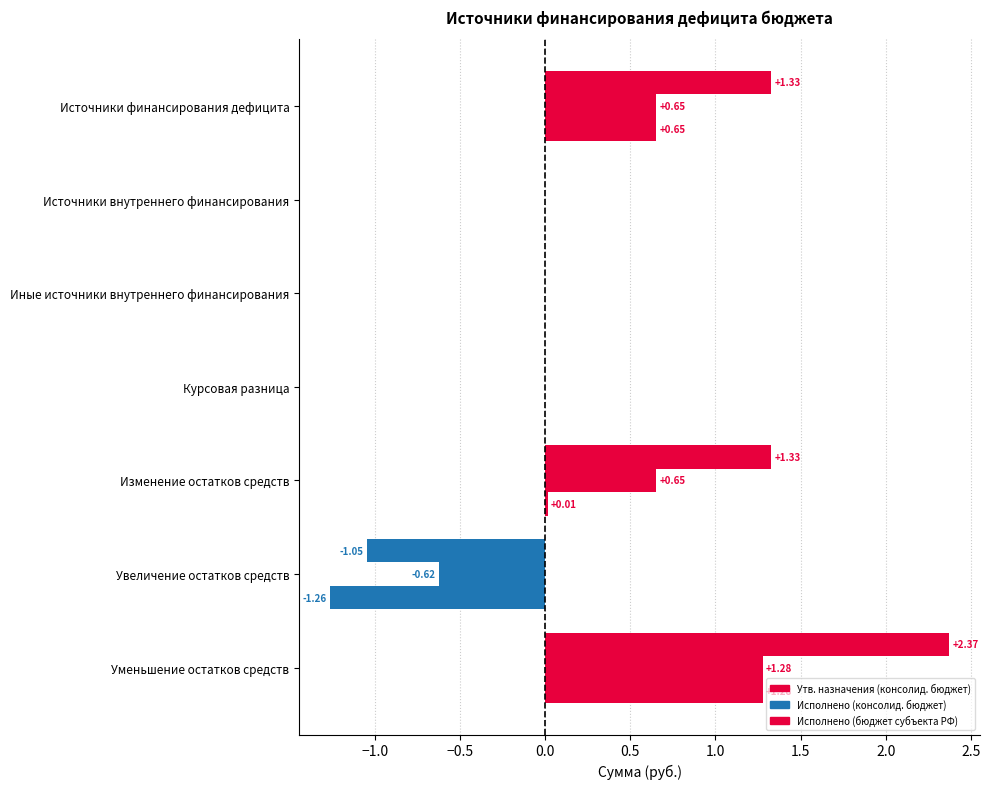

How many categories are shown in the chart?

7